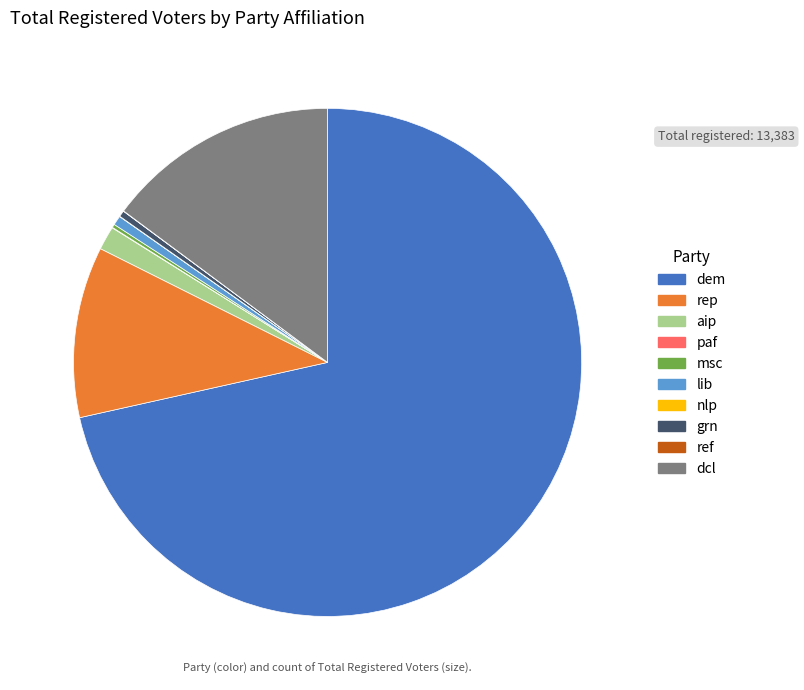

True or false: rep accounts for 1% of the total.

False